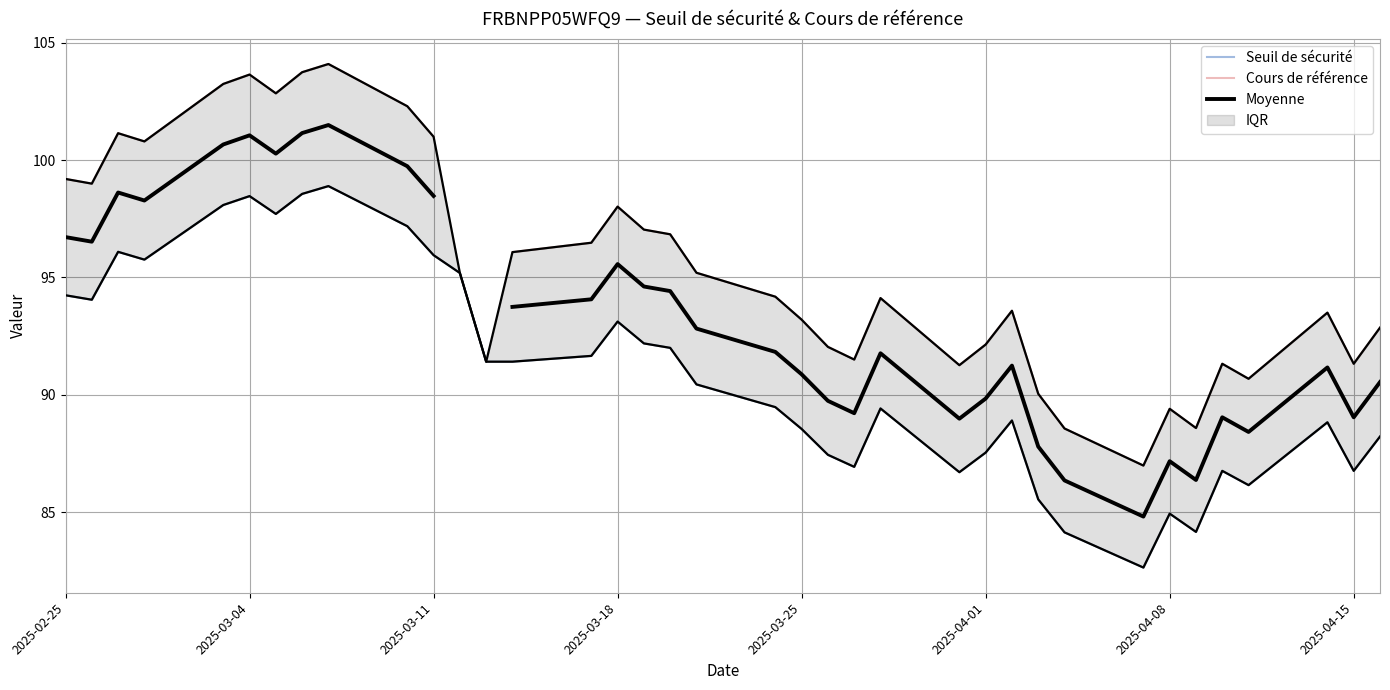

In Moyenne, how many points are higher than both neighbors (excluding endpoints)?

9